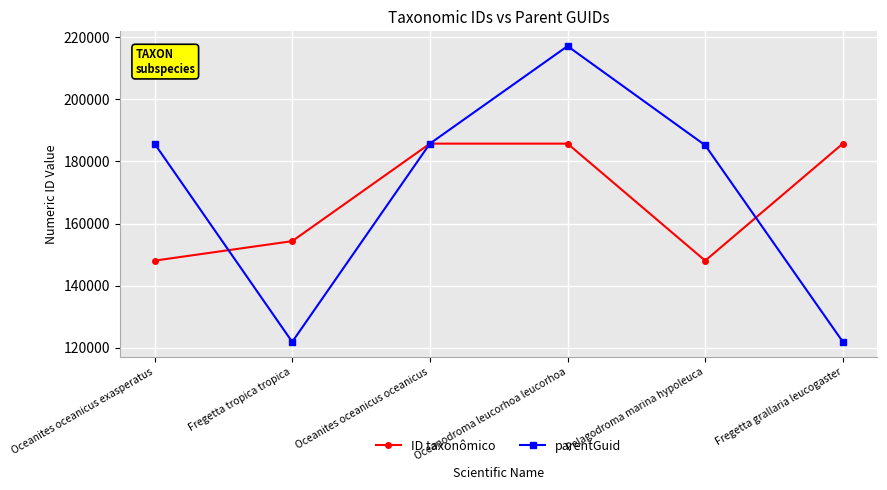

How many series are shown in this chart?

2